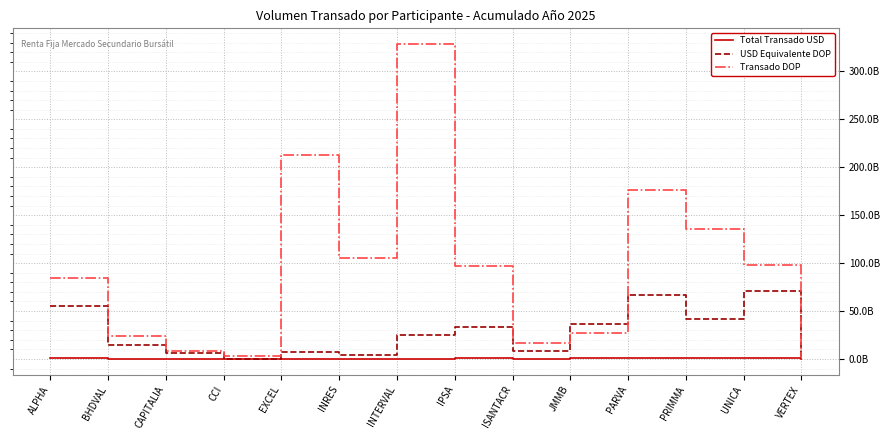

Does the chart display data point markers on the line(s)?

No